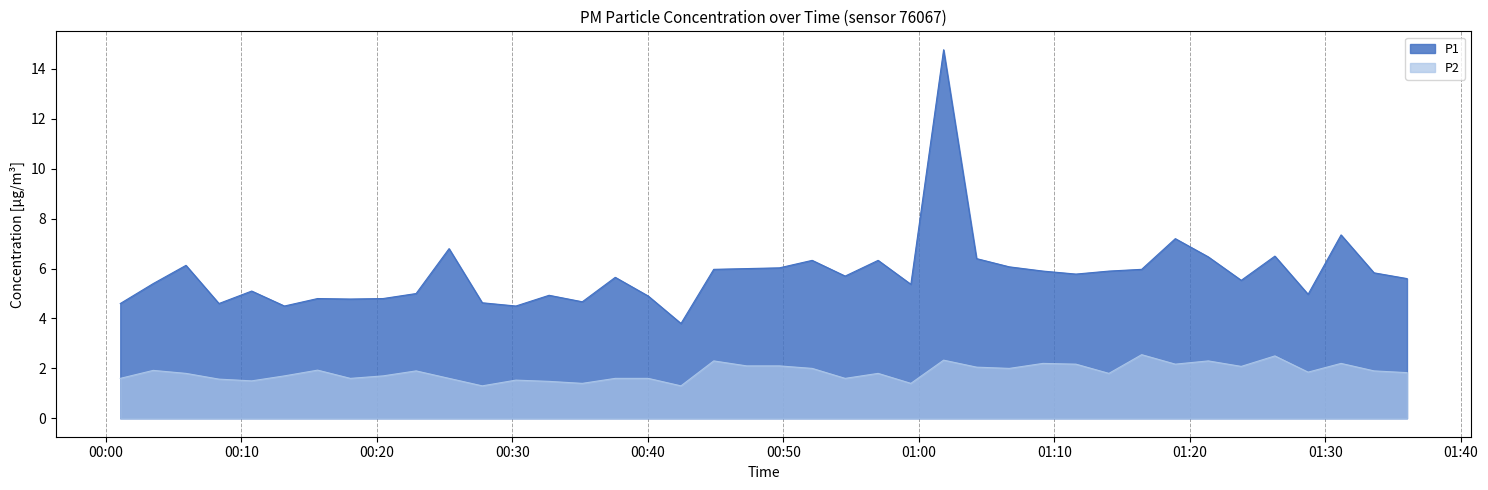

What is the value of the P1 point at the 36th from the left?

6.5